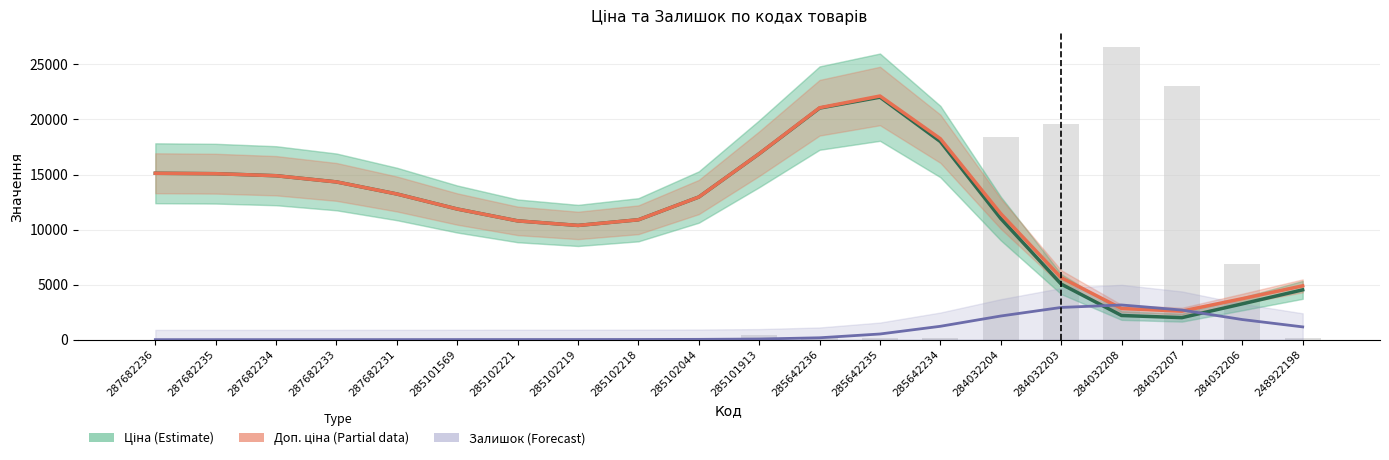

Is it true that Ціна (Estimate) equals 17993.6 at 285642234?

True